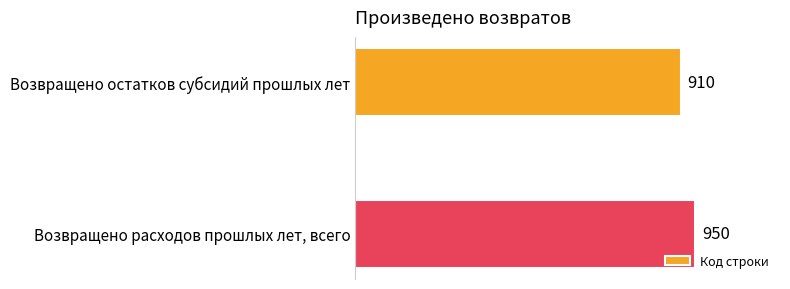

Does the chart contain any negative values?

No